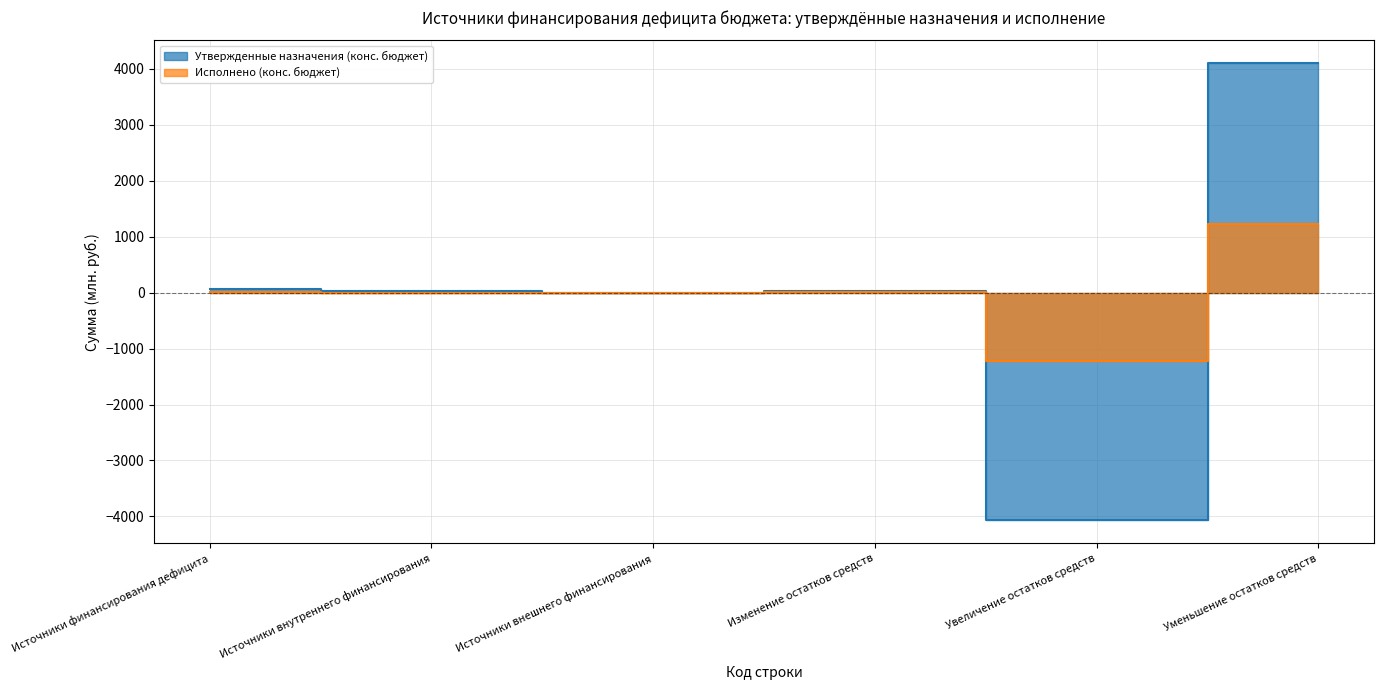

Is it true that Исполнено (конс. бюджет) equals 3.2 at Источники финансирования дефицита?

False